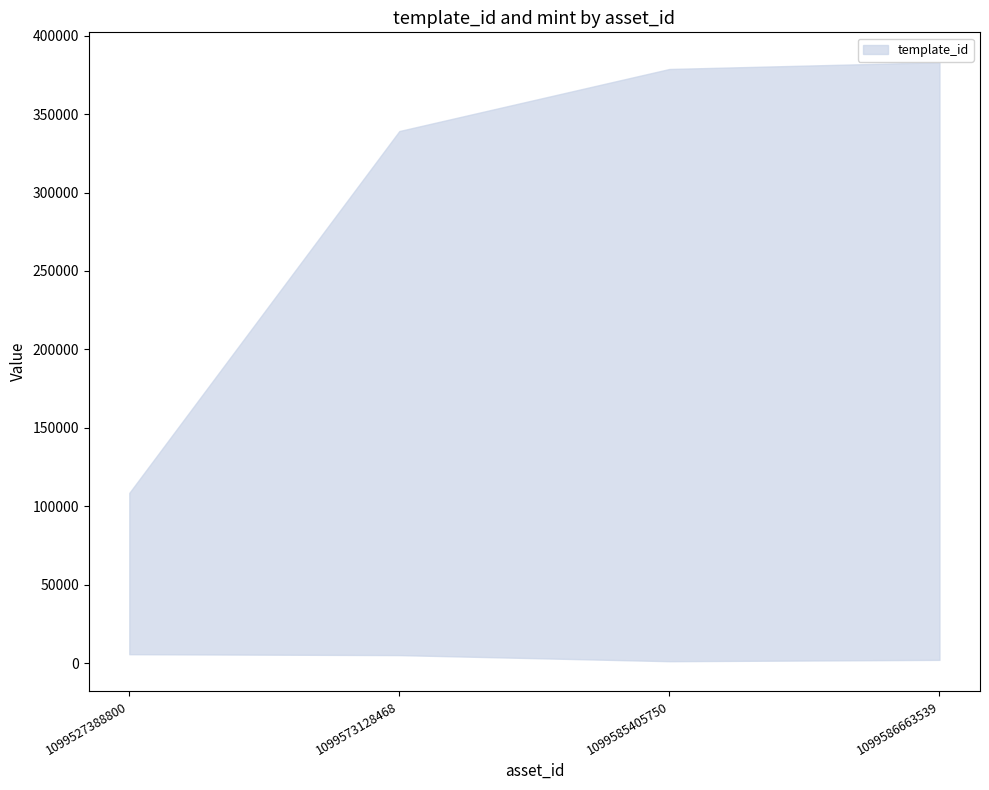

Which series changed the most between 1099573128468 and 1099585405750?

template_id